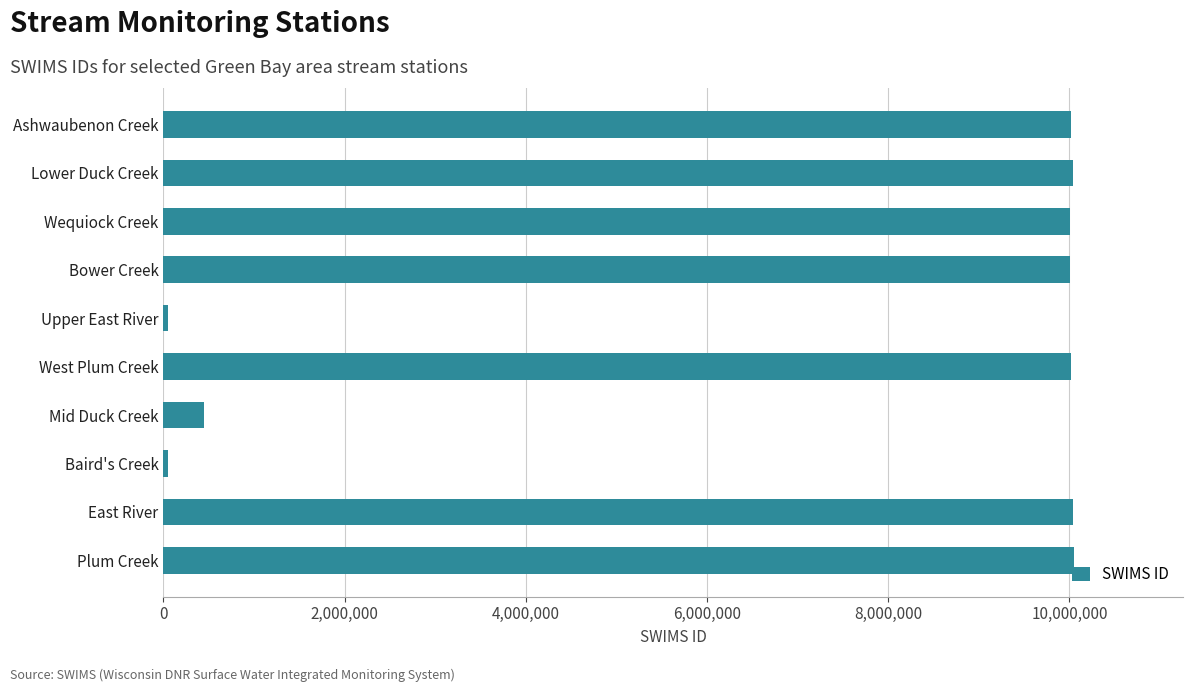

What is the average value?

7074258